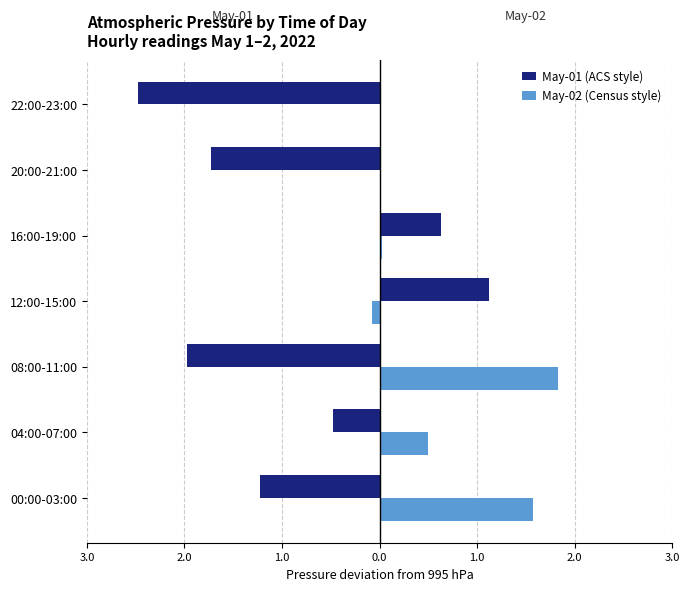

What is the difference between the maximum and minimum values in the May-01 (ACS style) series?

3.6